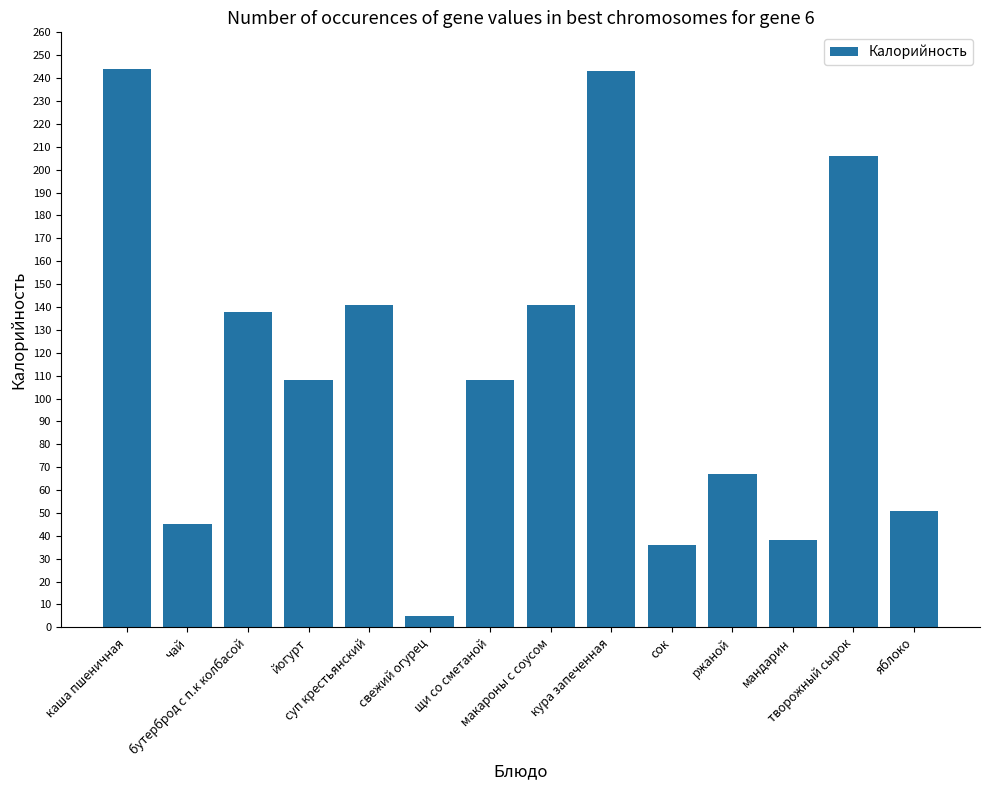

What is the maximum value shown in the chart?

244